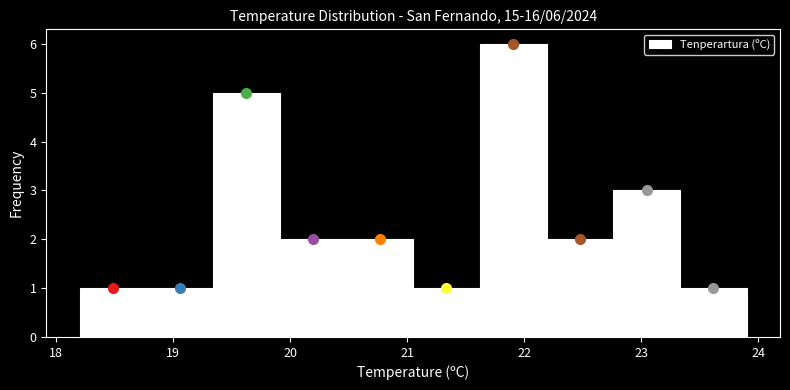

Which range on the x-axis has the tallest bar?

21.62 to 22.19